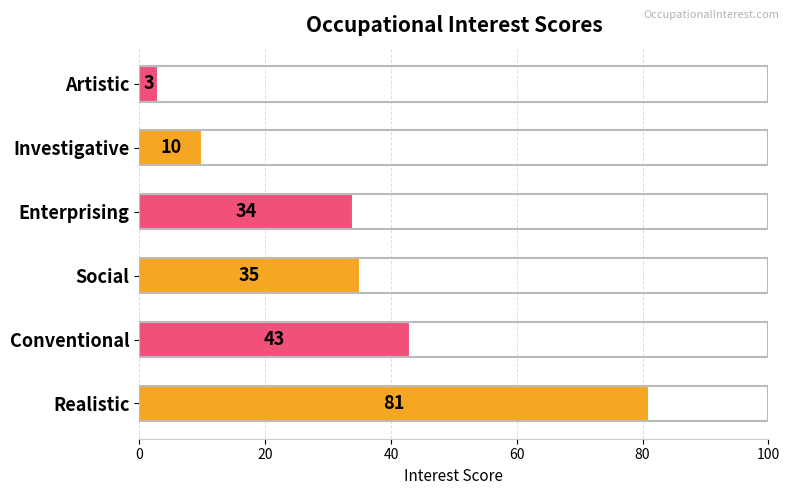

How many categories are shown in the chart?

6